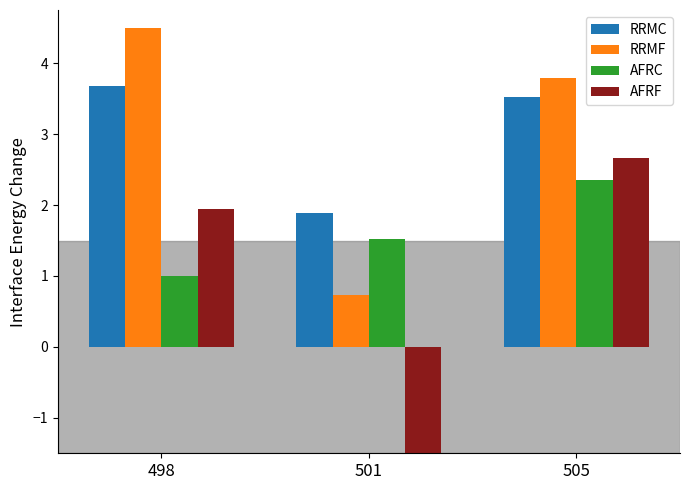

The value of AFRF at 498 is 1.2. True or false?

False